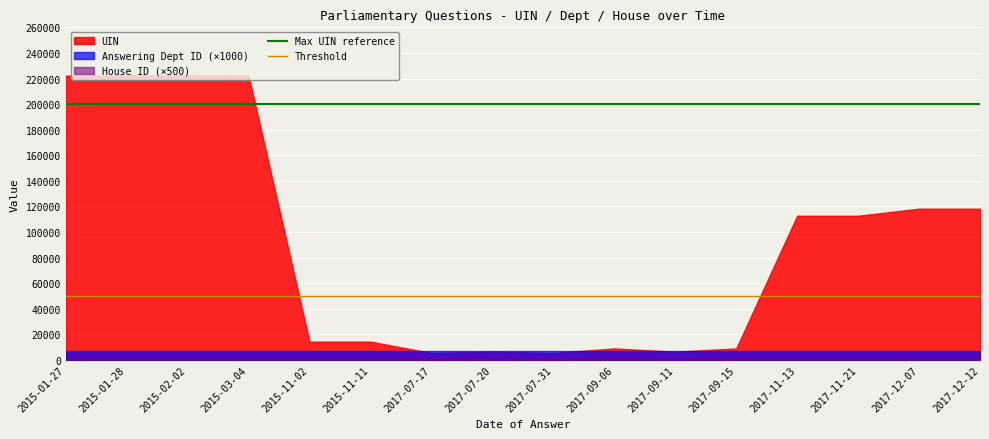

What is the value of the Threshold point at the 2nd from the left?

50000